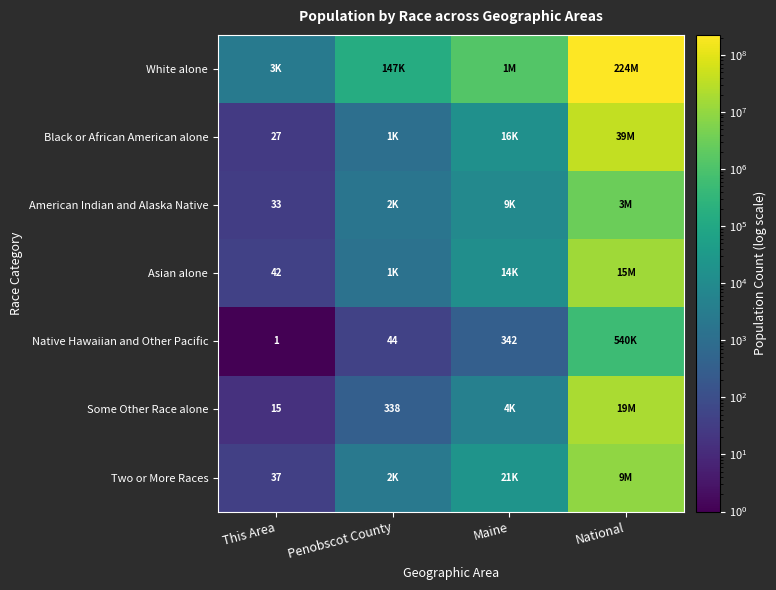

What is the spread (max minus min) of values at Maine?

1264629